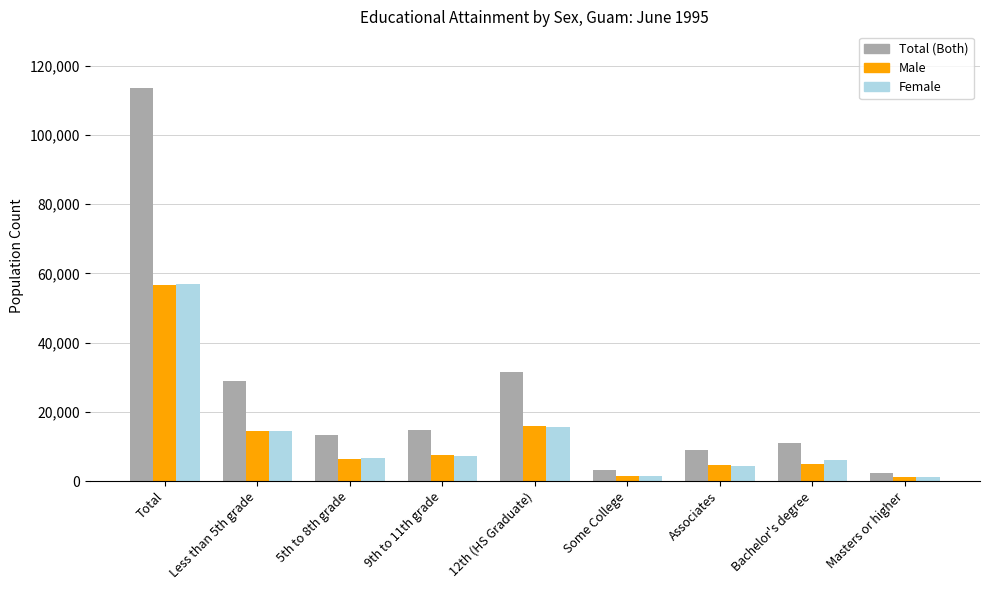

What is the difference between the Female values at Some College and Masters or higher?

510